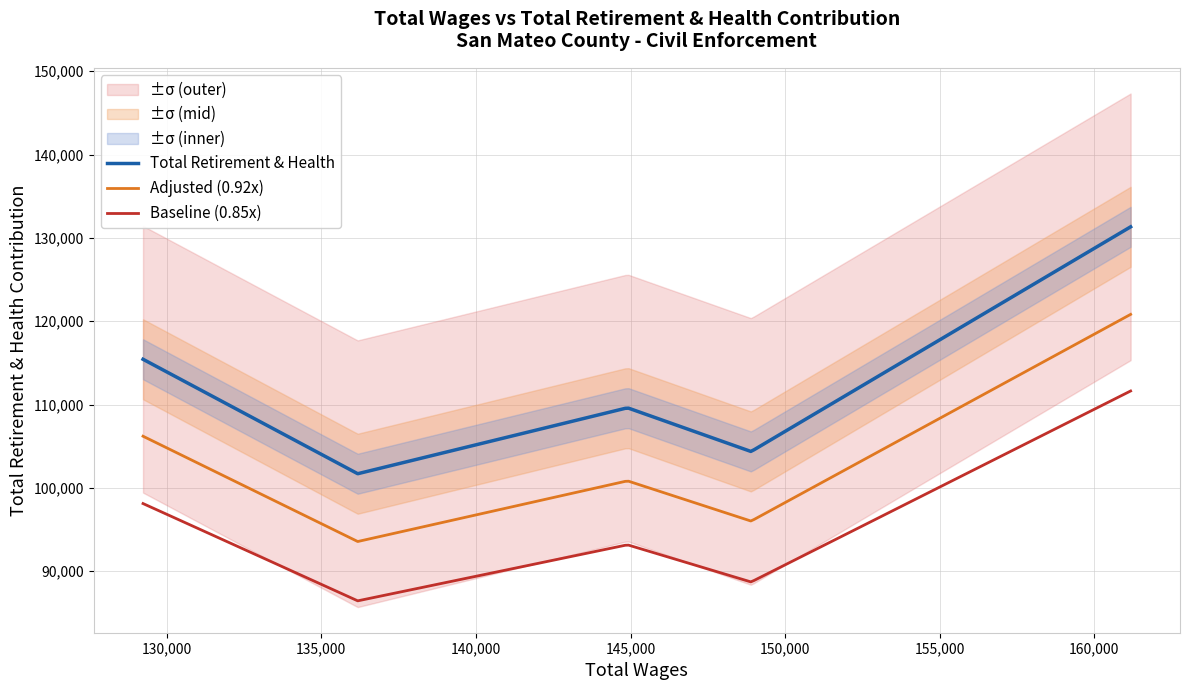

Reading right to left, what are all the values shown in this chart?

total_wages: 4=161176	3=148900	2=144901	total_retirement=136173	total_wages=129232
total_retirement: 4=131333	3=104368	2=109616	total_retirement=101700	total_wages=115439